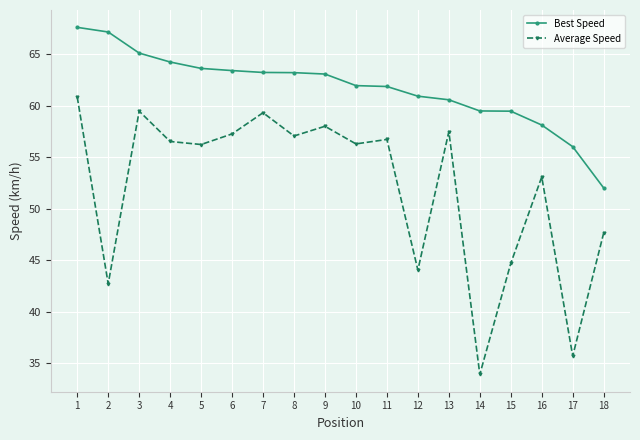

Rank the series by their average value, from highest to lowest.

Best Speed, Average Speed